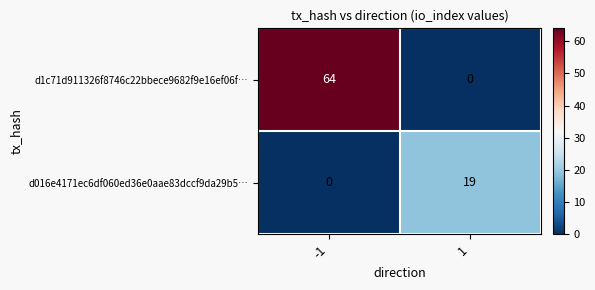

What is the greatest value displayed?

64